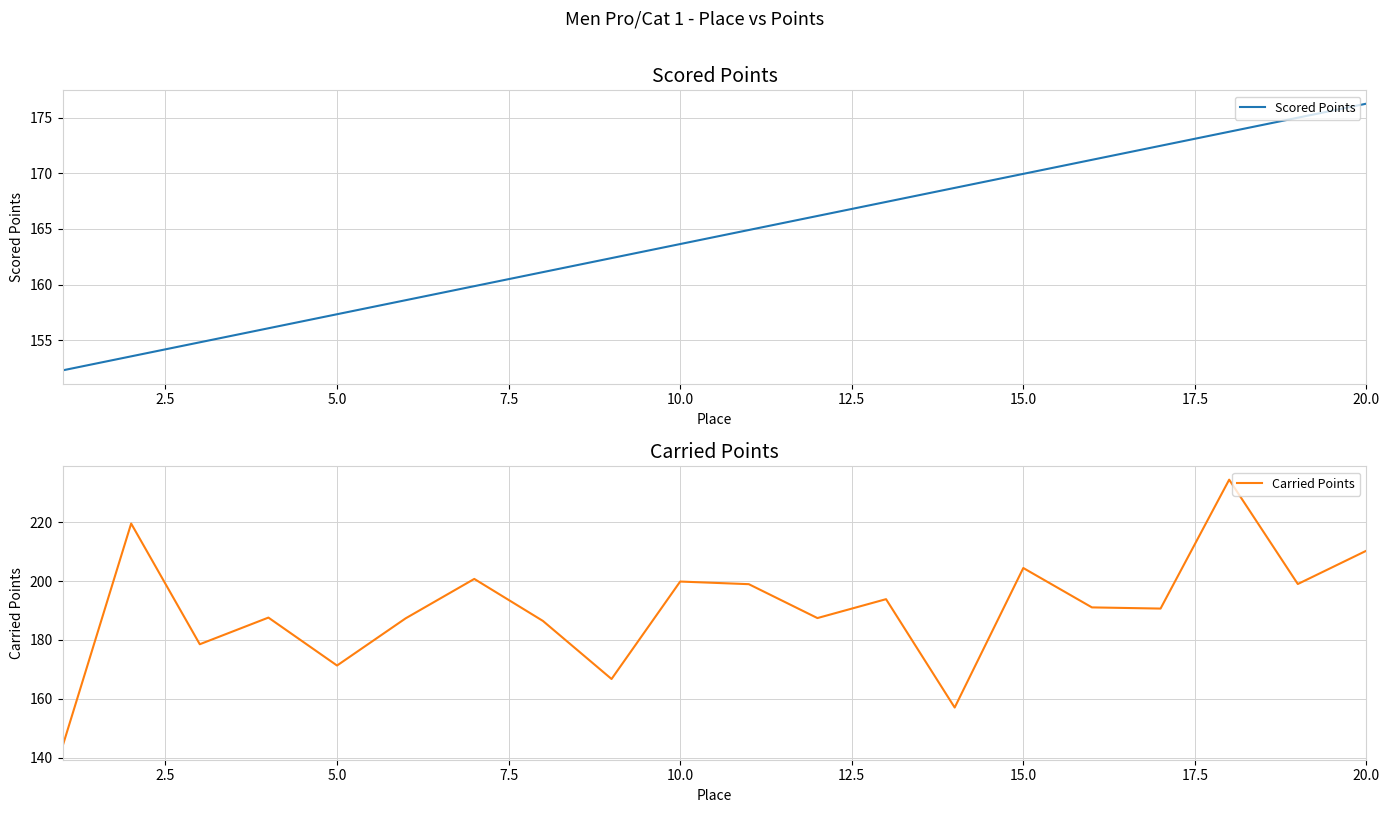

Reading left to right, what are all the values shown in this chart?

Scored Points: 152.3	153.5	154.8	156.1	157.3	158.6	159.9	161.1	162.4	163.6	164.9	166.2	167.4	168.7	169.9	171.2	172.5	173.7	175.0	176.3
Carried Points: 143.9	219.5	178.6	187.6	171.3	187.3	200.7	186.5	166.8	199.8	198.9	187.4	193.8	157.1	204.4	191.1	190.7	234.4	199.0	210.3